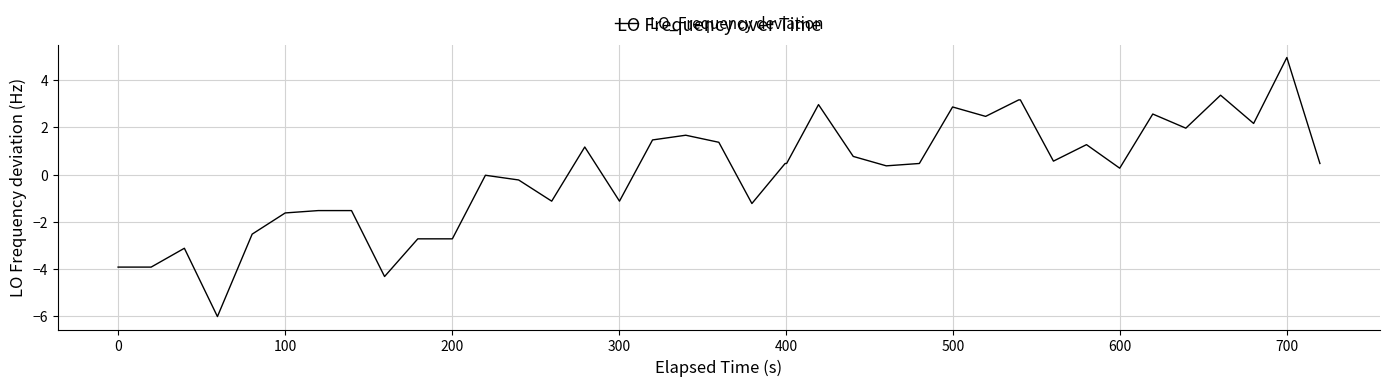

What is the difference between the maximum and minimum values?

11.0